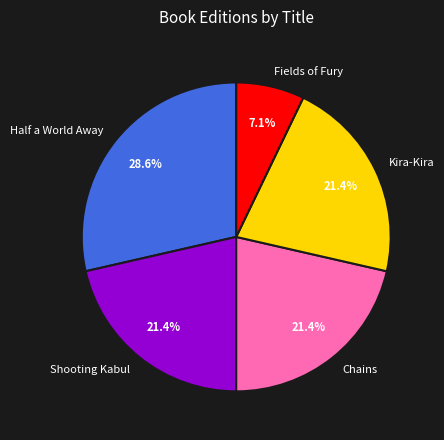

To the nearest percent, what is the difference between the Chains and Half a World Away slice percentages?

7%